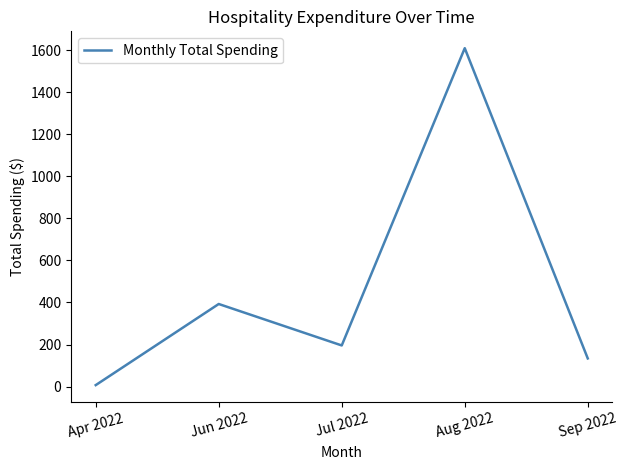

Reading left to right, list all the values displayed in this chart.

Apr 2022=7.0	Jun 2022=392.7	Jul 2022=195.6	Aug 2022=1609.2	Sep 2022=133.9